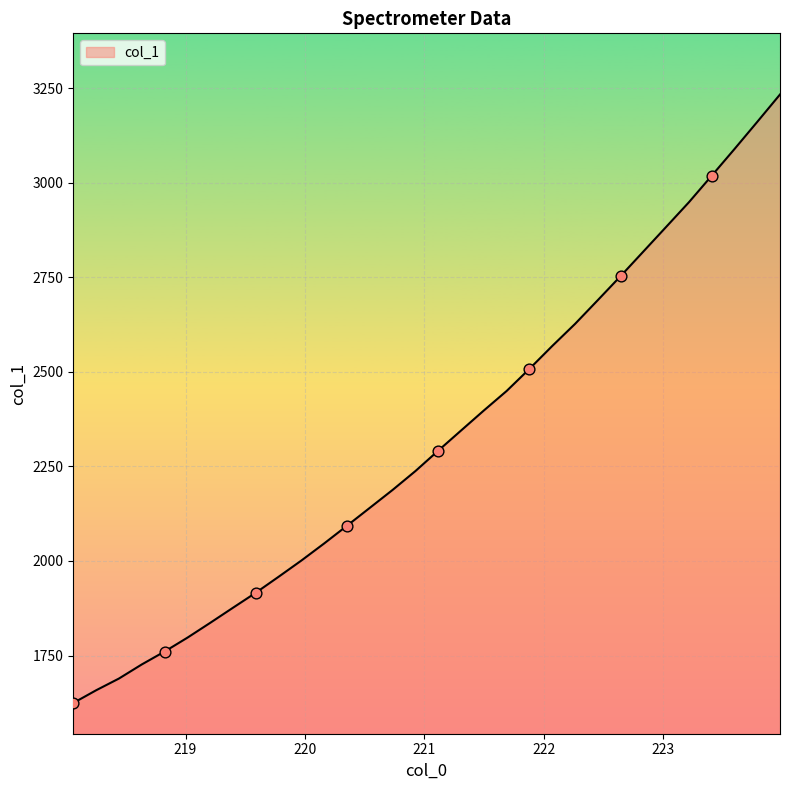

What is the difference between the maximum and minimum values?

1609.0